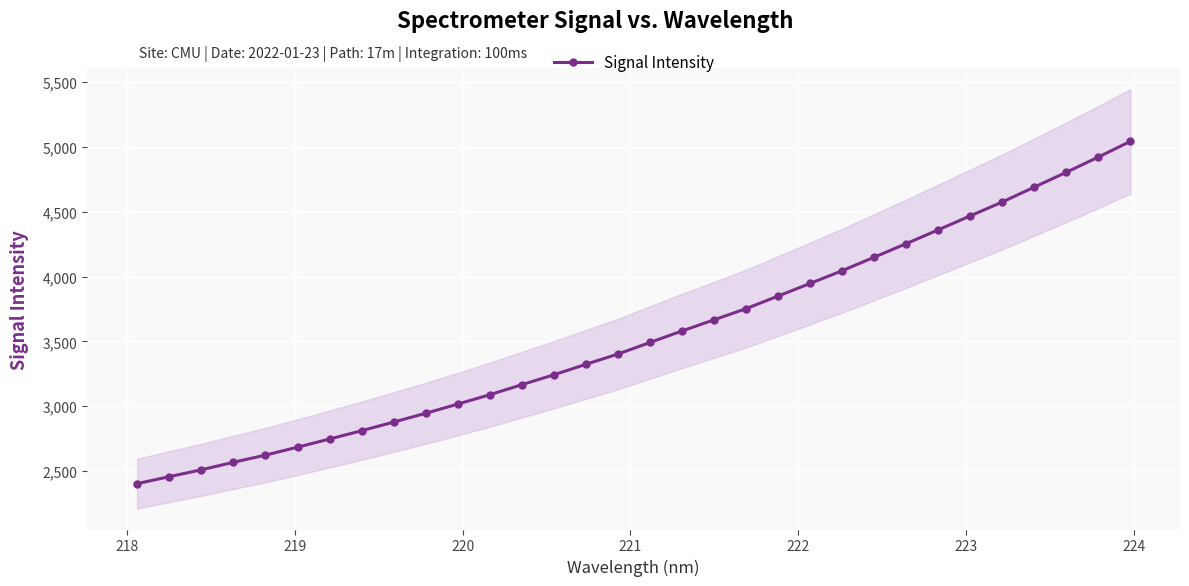

What is the average value?

3546.2